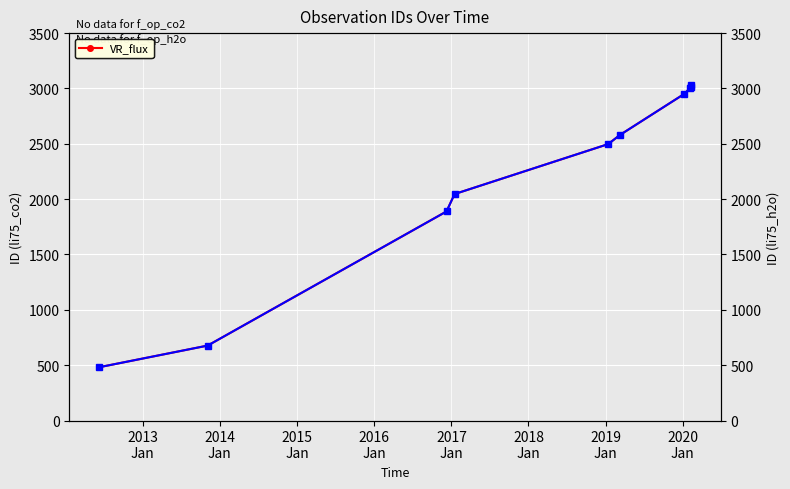

What is the value of the li75_h2o point at the 3rd from the left?

1889